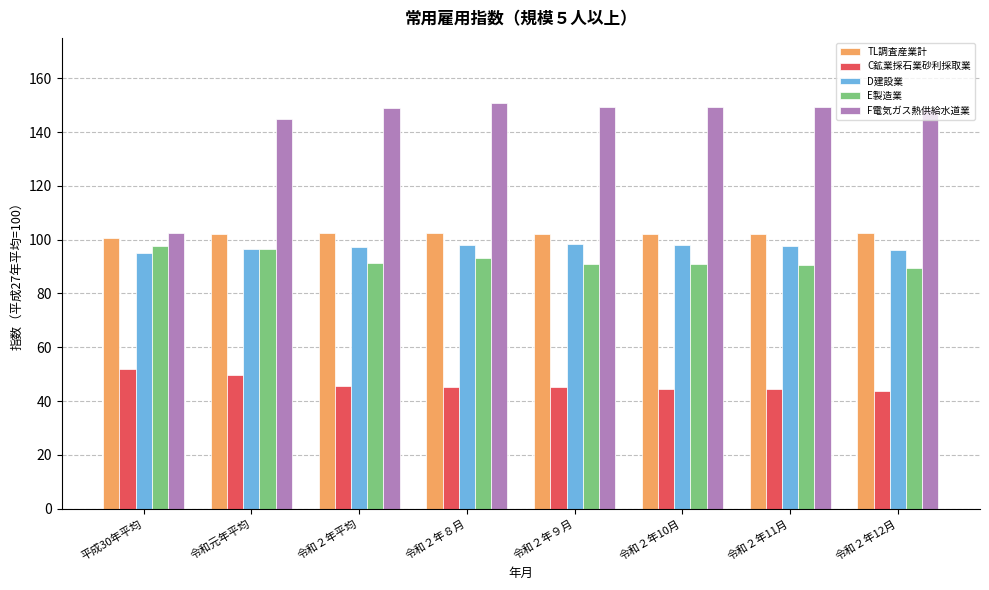

Does the chart contain stacked bars?

No